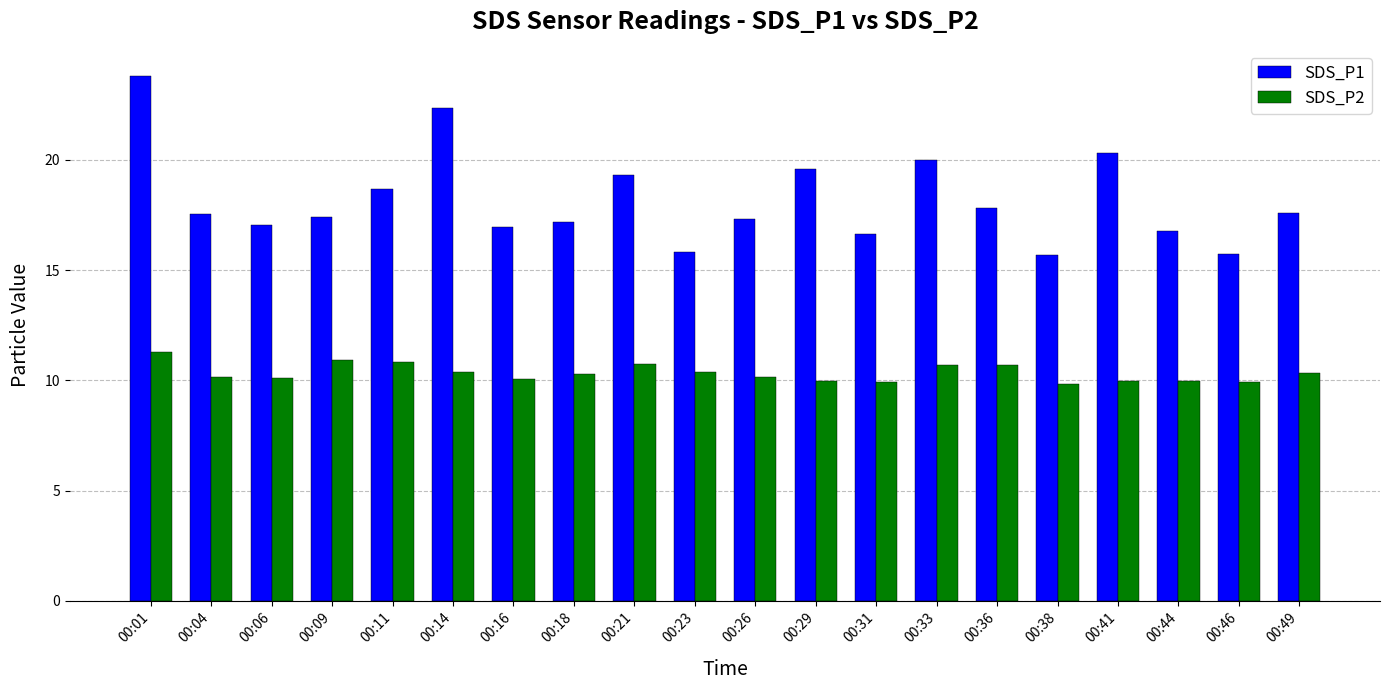

How many bars are there in each group?

2